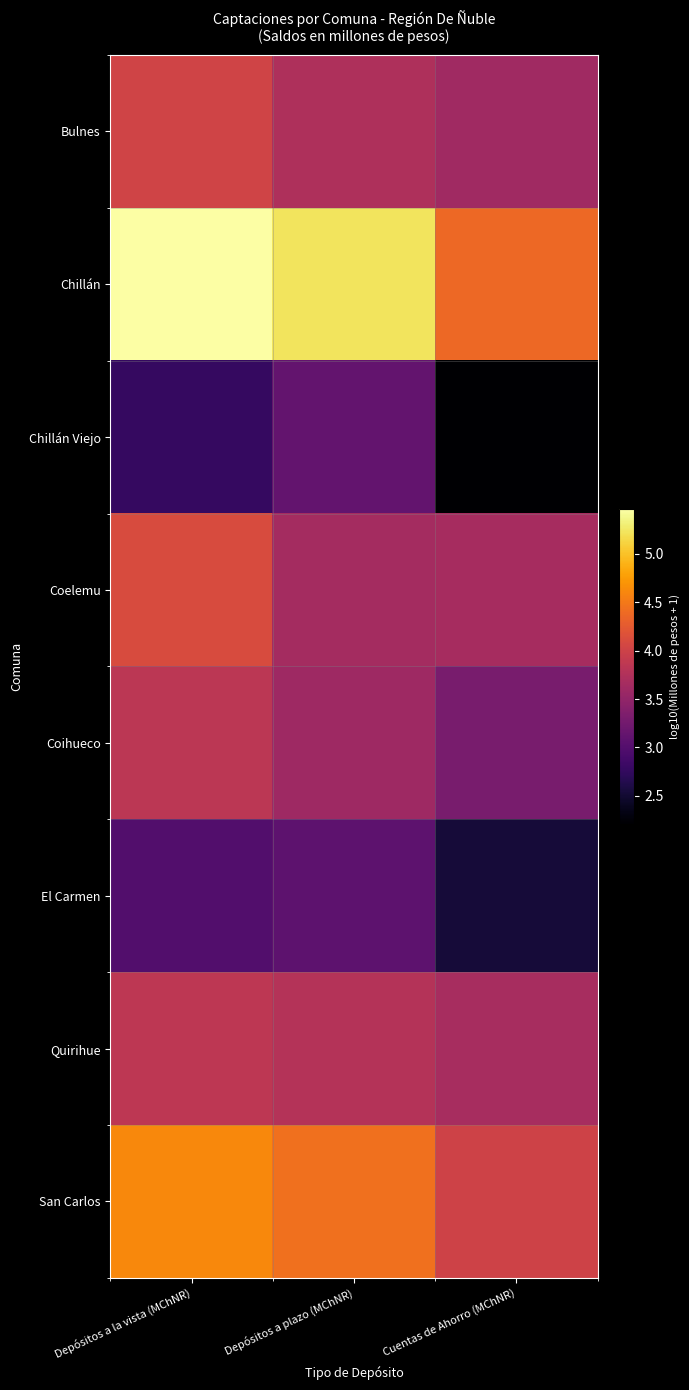

At Cuentas de Ahorro (MChNR), list the series in order from smallest to largest.

Chillán Viejo, El Carmen, Coihueco, Bulnes, Coelemu, Quirihue, San Carlos, Chillán